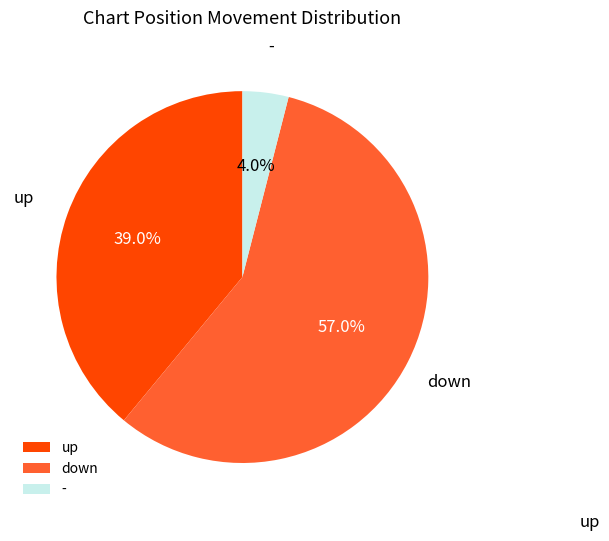

What percentage do up and down together represent?

96.0%